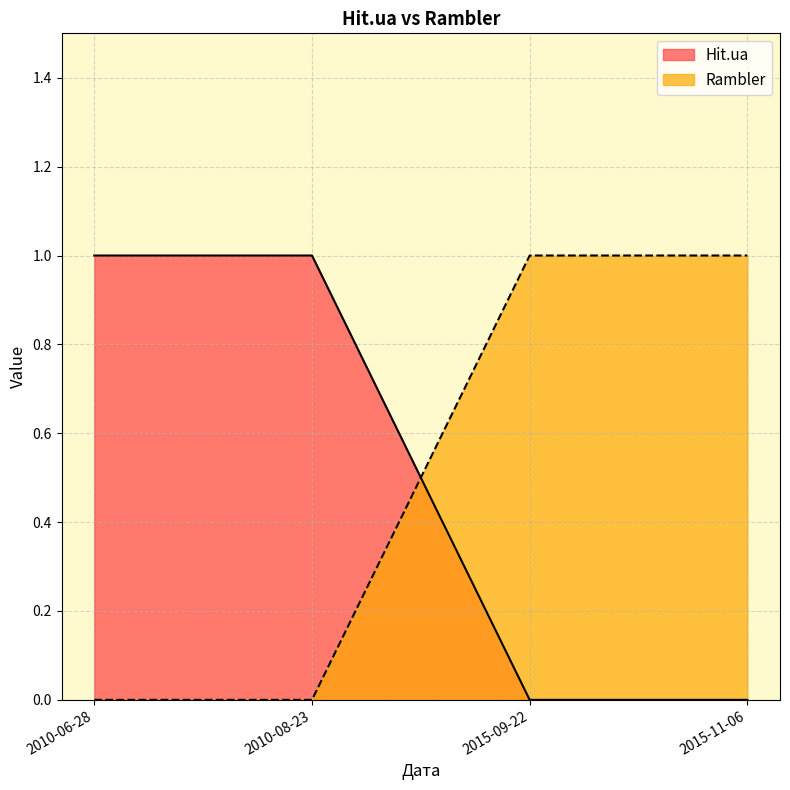

What is the label of the 1st point from the right?

2015-11-06